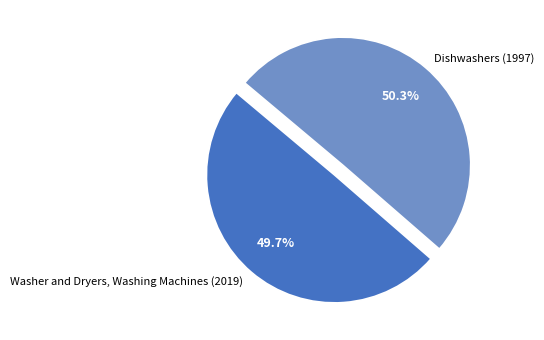

What is the ratio of the value at Washer and Dryers, Washing Machines (2019) to the value at Dishwashers (1997)?

1.0